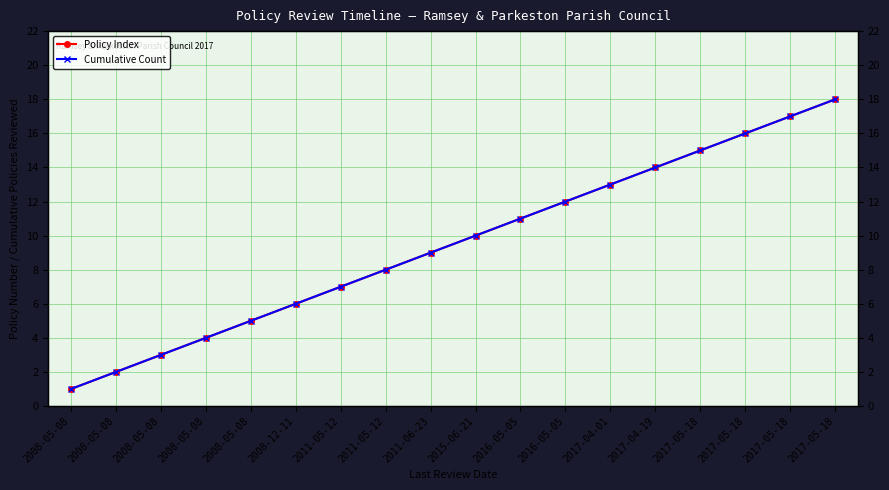

Is the value of Policy Index at 2015-06-21 greater than the value of Cumulative Count at 2017-05-18?

No